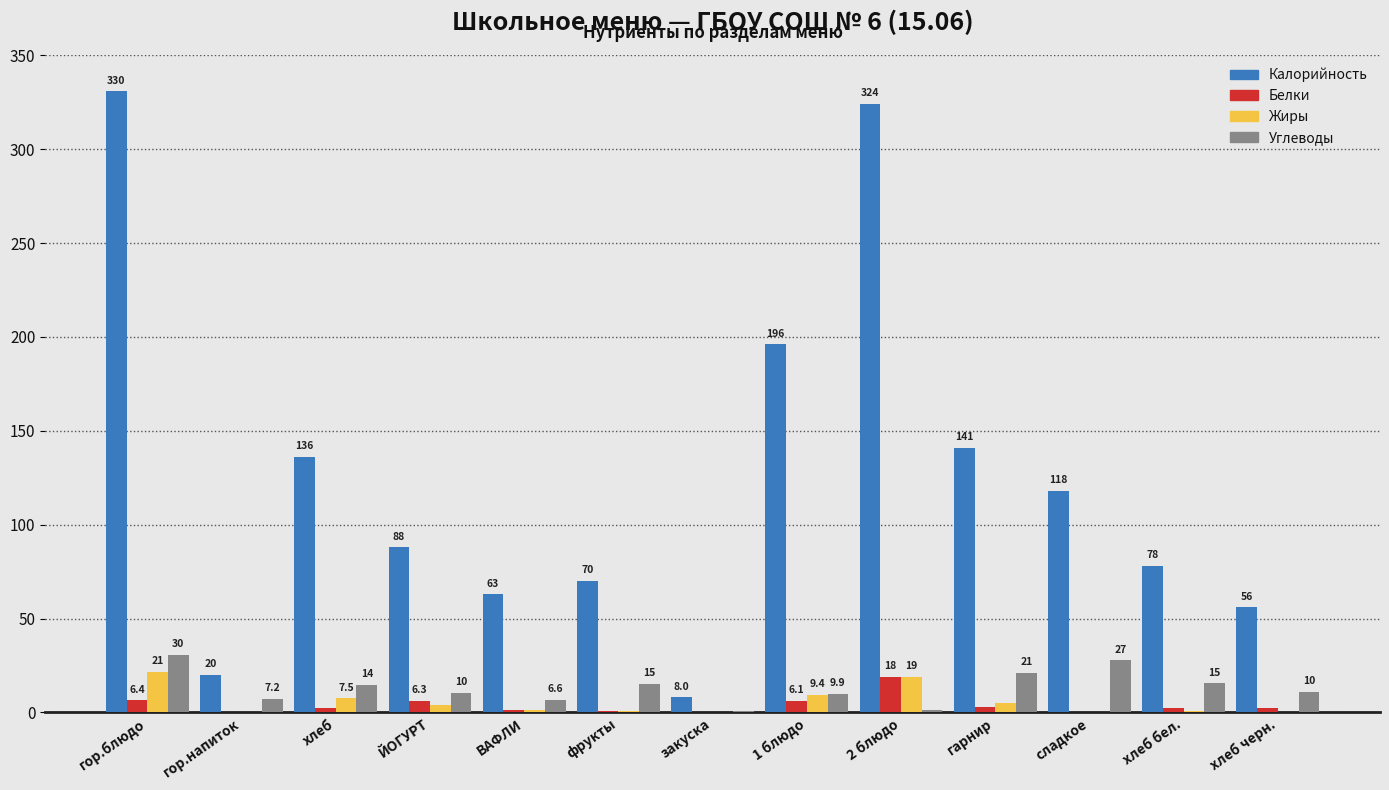

Which series changed the most between гор.блюдо and хлеб бел.?

Калорийность